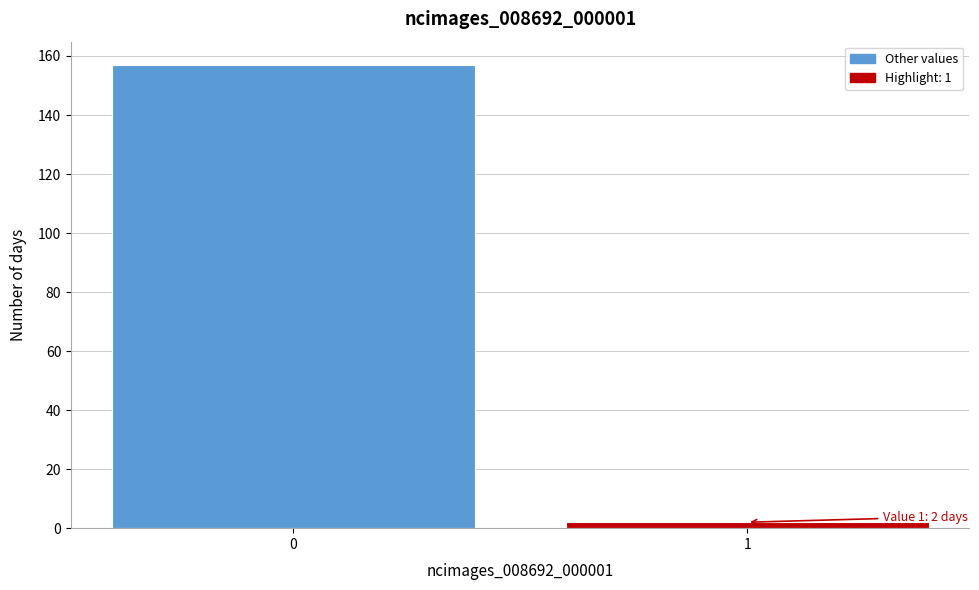

Reading right to left, what are all the values shown in this chart?

1=2	0=157